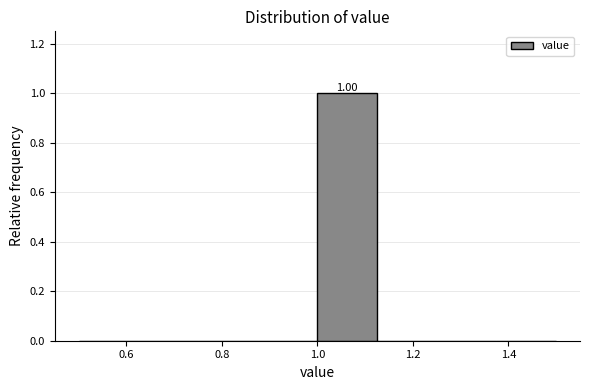

Over which range of the x-axis is the bar tallest?

1.000 to 1.125